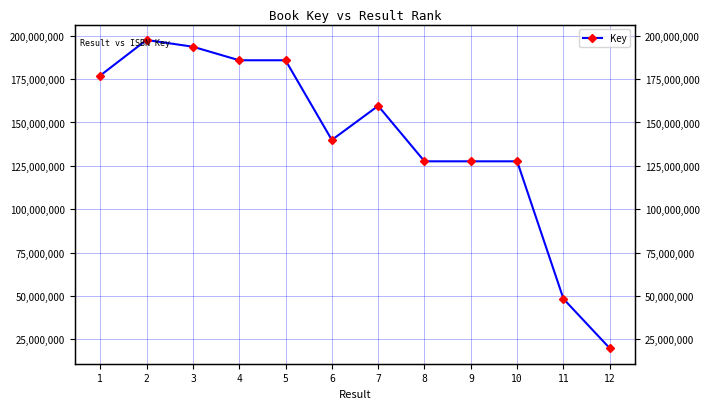

Rank the categories by value from highest to lowest.

2, 3, 4, 5, 1, 7, 6, 8, 9, 10, 11, 12